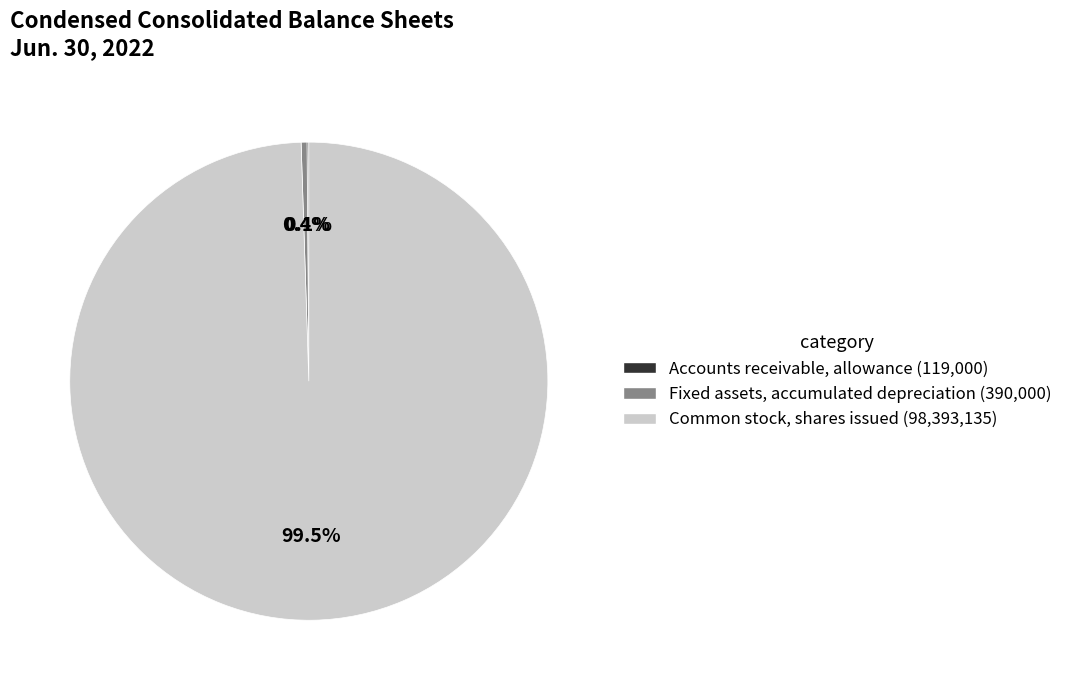

What portion of the pie excludes Fixed assets, accumulated depreciation (390,000)?

99.6%